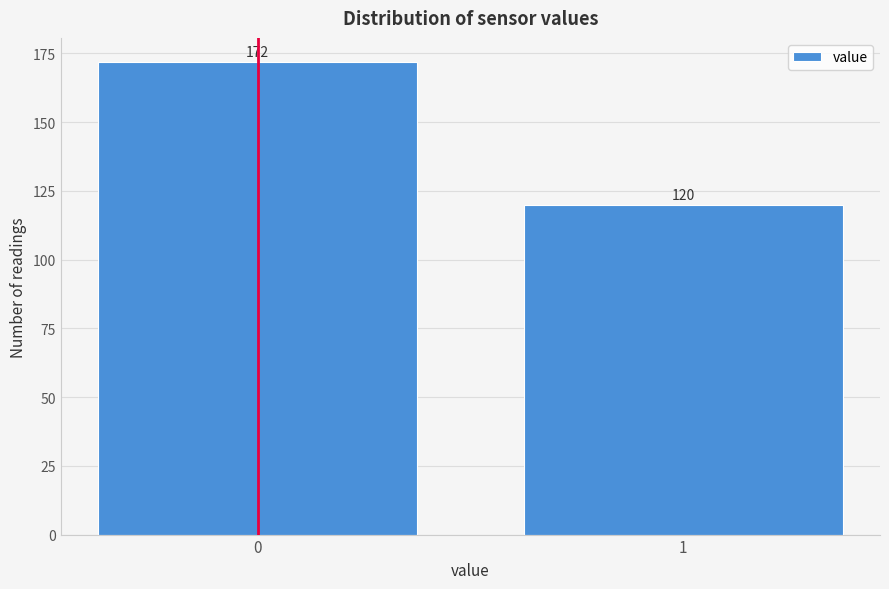

Reading left to right, list all the values displayed in this chart.

0=172	1=120